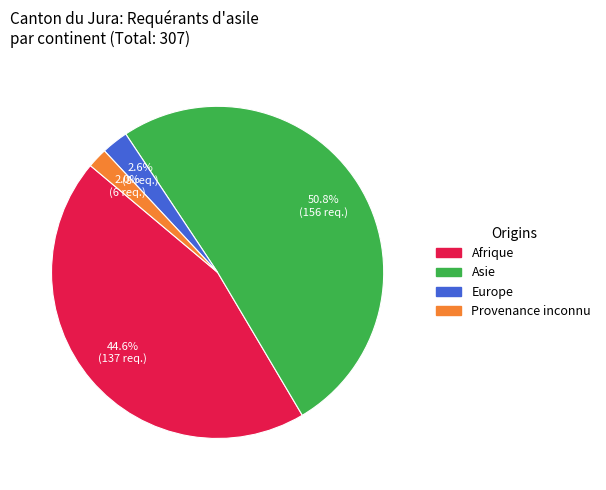

Is it true that Asie is 51% of the pie?

True